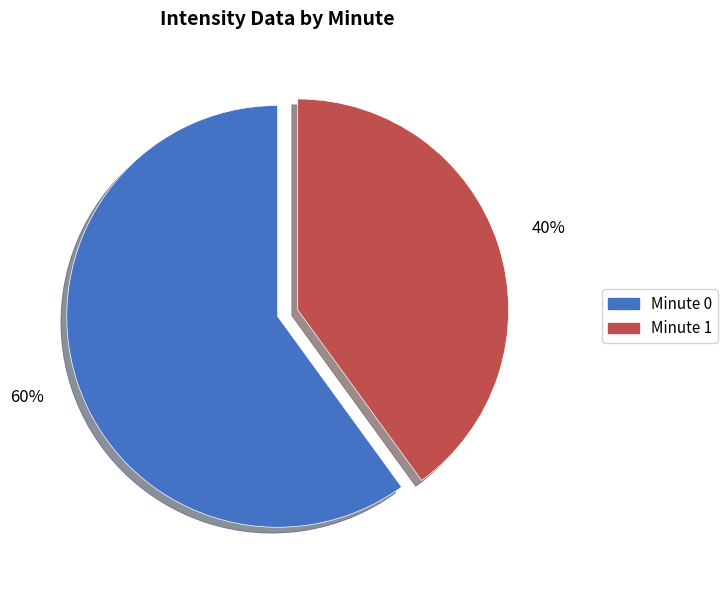

Rank the categories by value from highest to lowest.

Minute 0, Minute 1